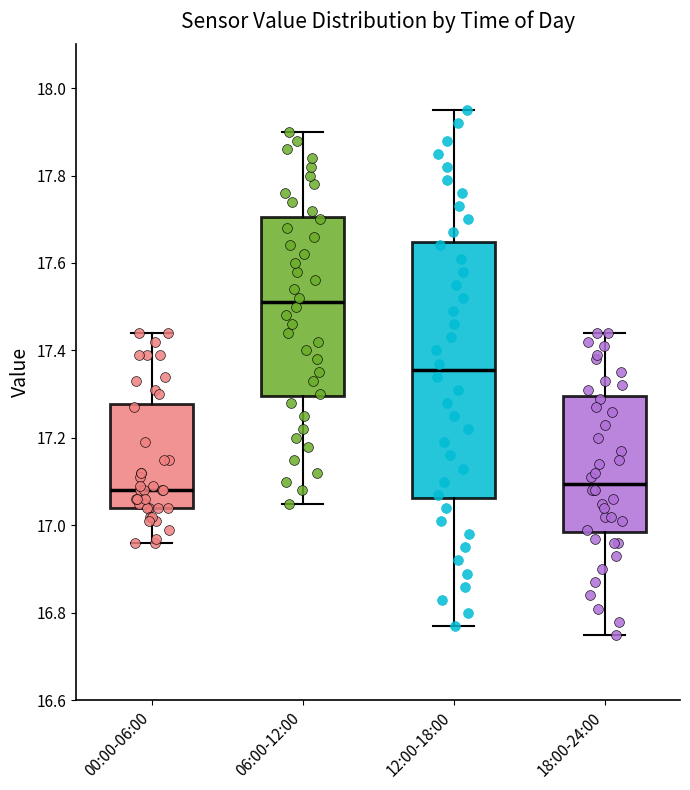

Reading left to right, read every box against the y-axis: the position of its median line, the range the box covers, and the ends of its whiskers. The values are not printed on the chart, so give them approximately, as read against the axis.

00:00-06:00: median 17.08, box 17.04 to 17.28, whiskers 16.96 to 17.44
06:00-12:00: median 17.52, box 17.30 to 17.70, whiskers 17.06 to 17.90
12:00-18:00: median 17.36, box 17.06 to 17.64, whiskers 16.78 to 17.96
18:00-24:00: median 17.10, box 16.98 to 17.30, whiskers 16.76 to 17.44